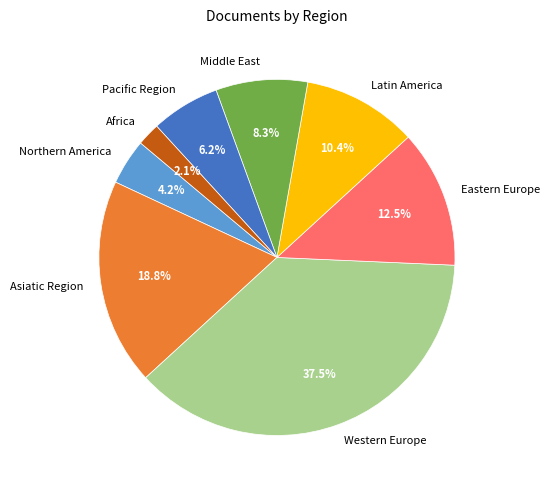

To the nearest percent, what is the combined percentage of Latin America and Asiatic Region?

29%